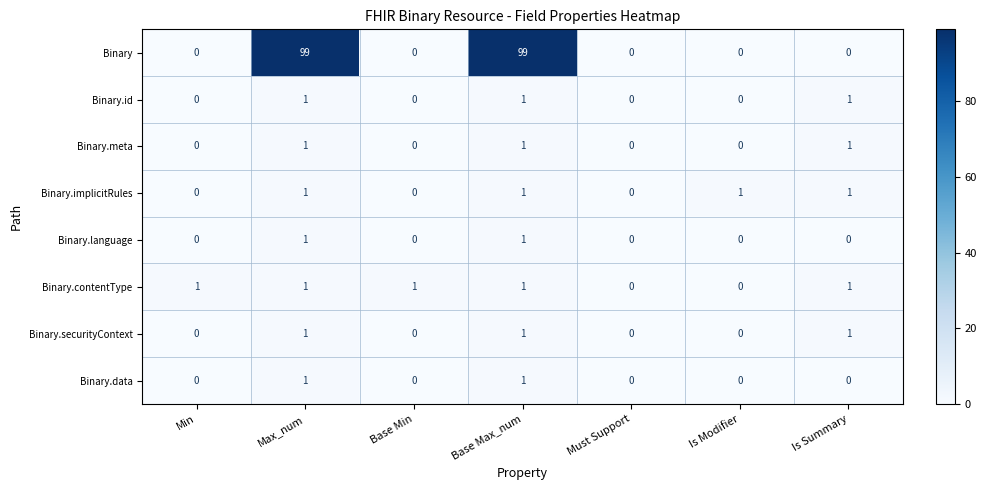

How many distinct data groups are displayed?

8